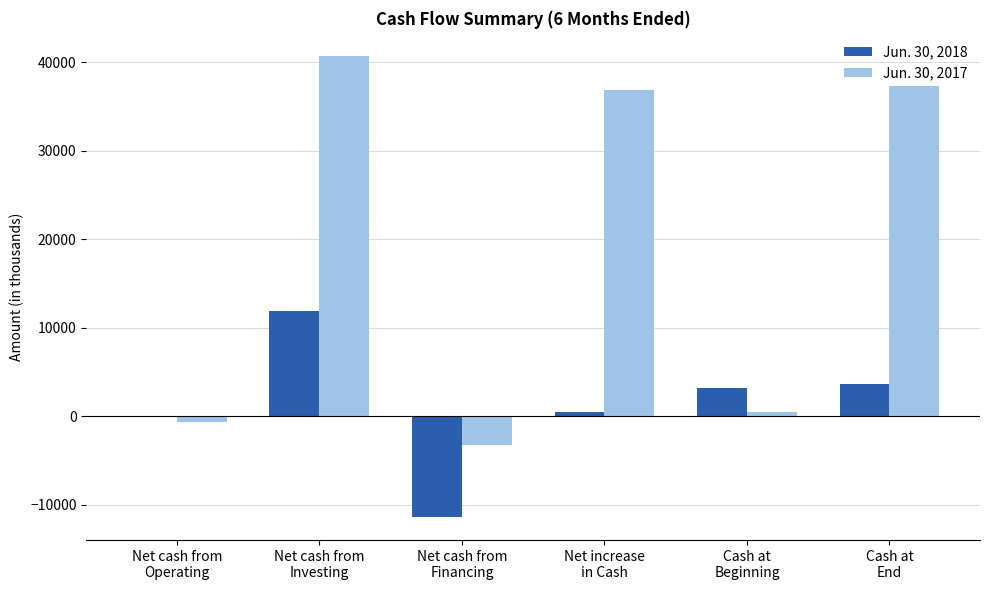

Which series has the largest range (max minus min)?

Jun. 30, 2017